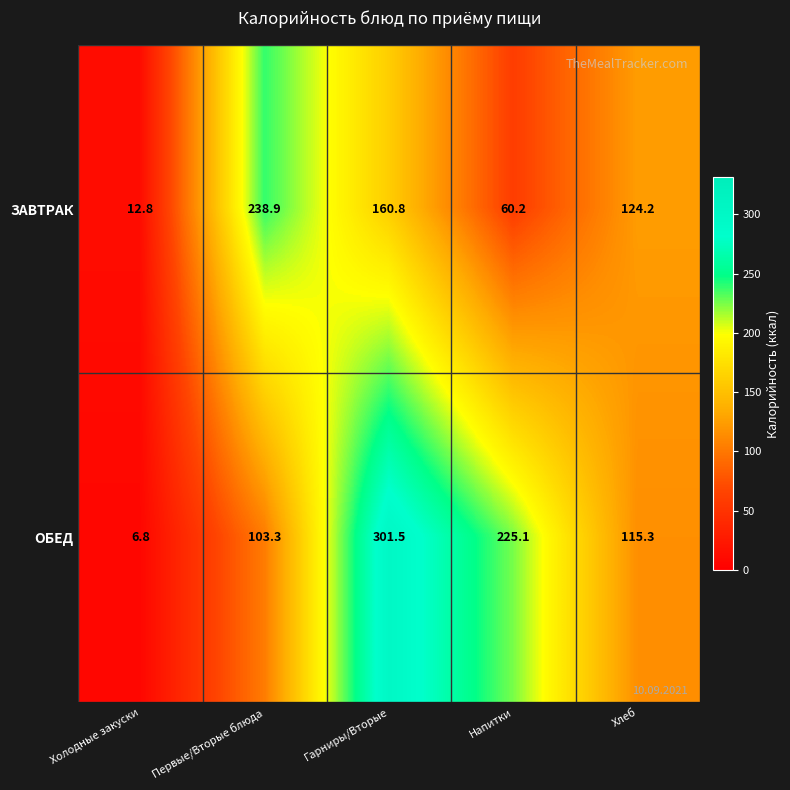

At which label is ЗАВТРАК closest to 125?

Хлеб